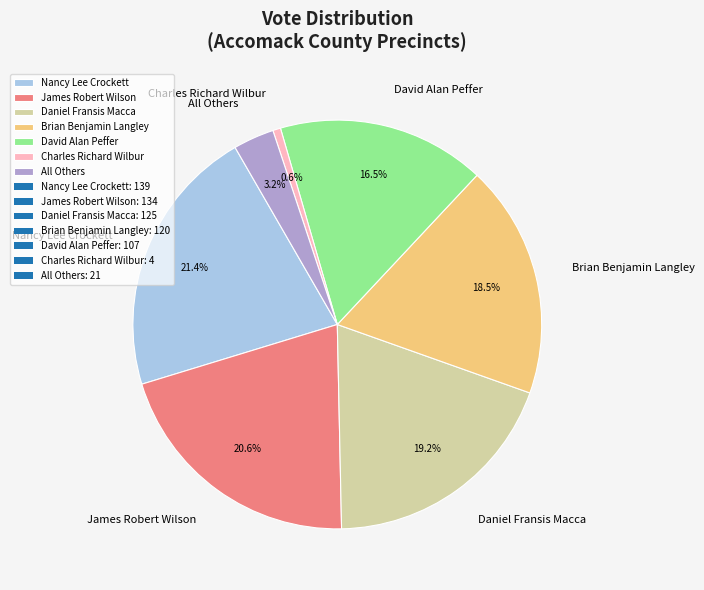

To the nearest percent, what is the difference between the largest and smallest slice percentages?

21%